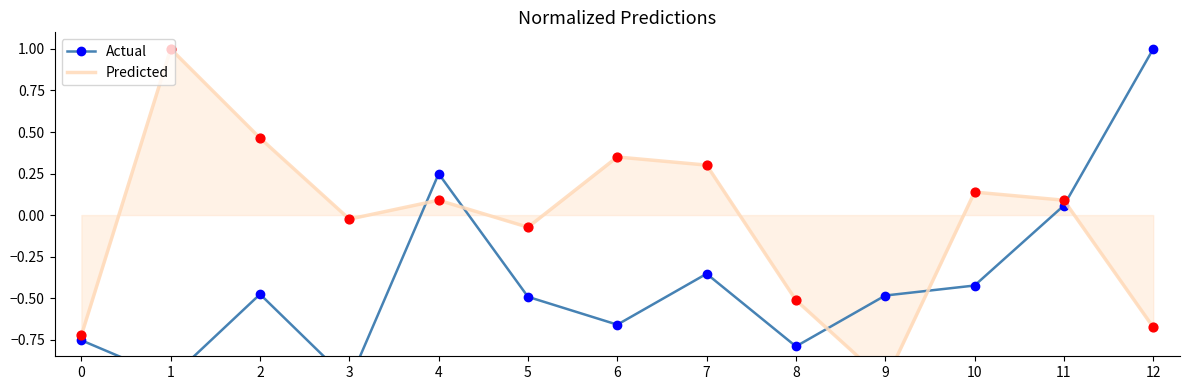

Which series reaches the maximum Y coordinate?

Actual